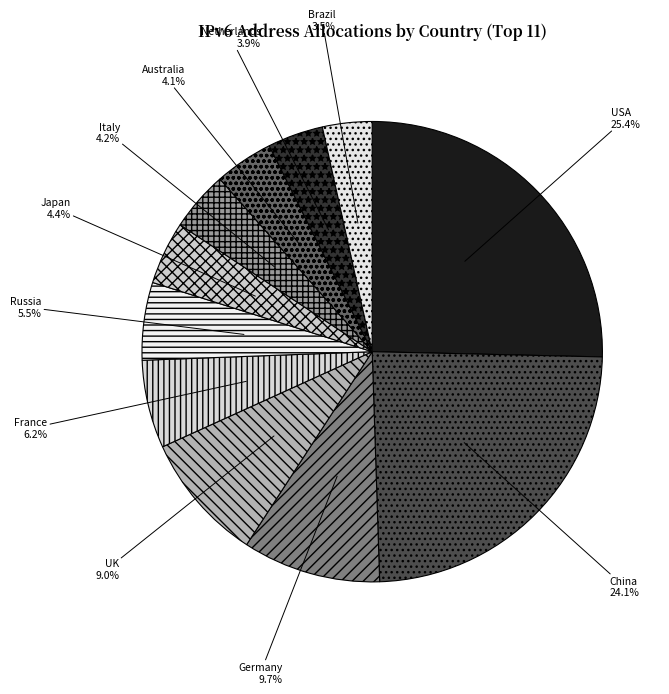

Is there a majority slice in this chart?

No